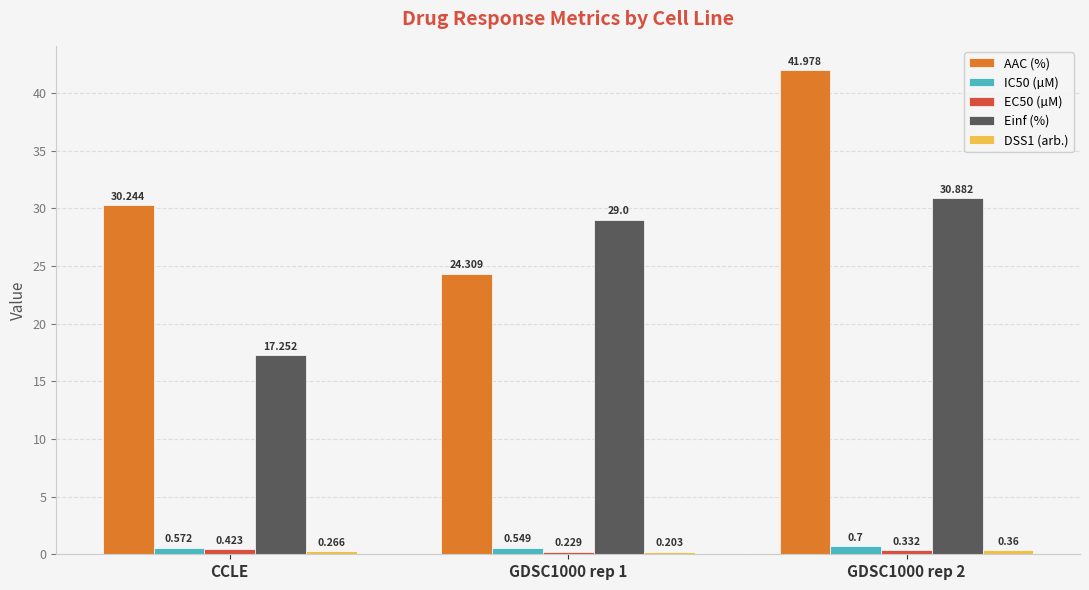

Which series changed the most between CCLE and GDSC1000 rep 2?

Einf (%)